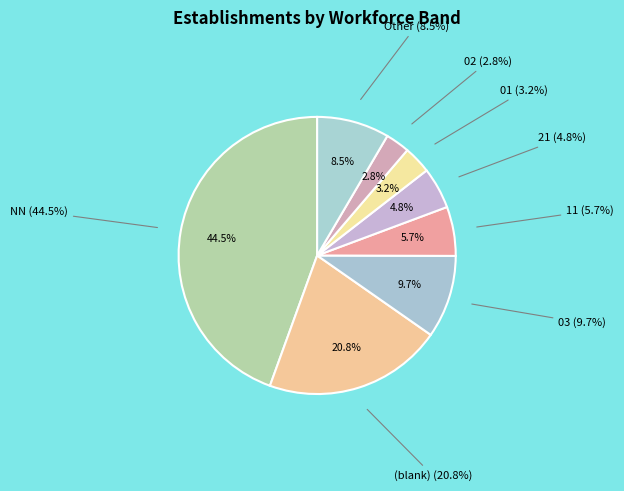

Combined, do 03 and 01 account for over 50%?

No